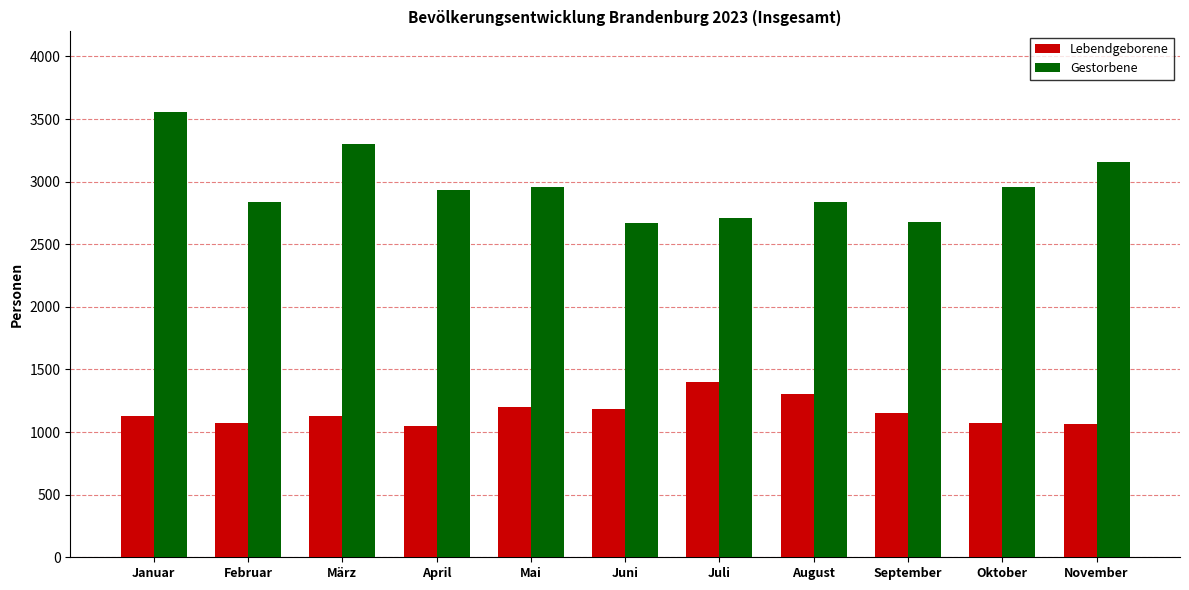

At Januar, list the series in order from smallest to largest.

Lebendgeborene, Gestorbene